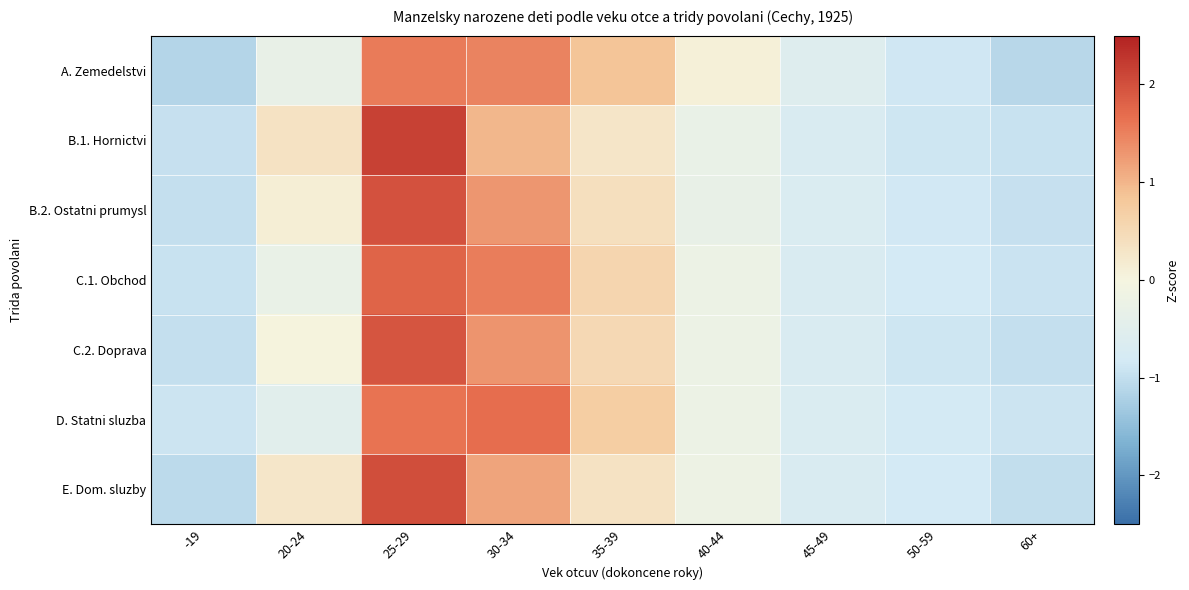

Which series has the widest spread of values?

B.1. Hornictvi